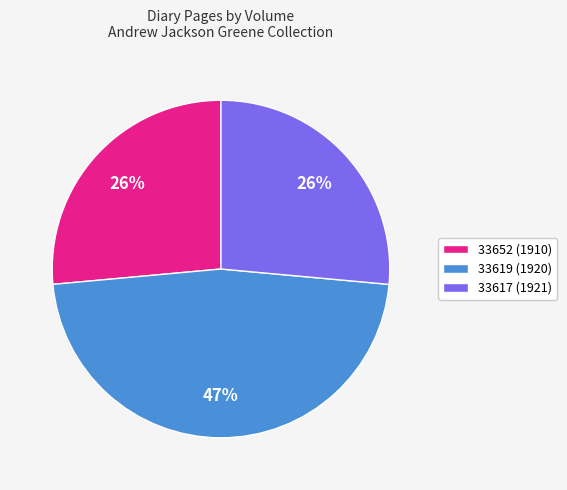

Is 33652 (1910) the majority of the pie?

No